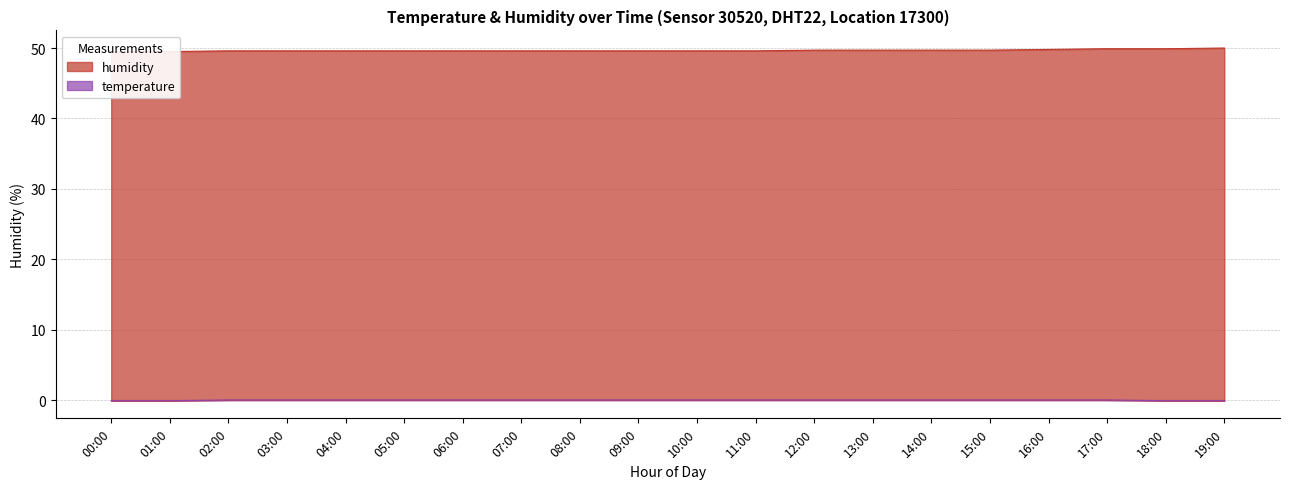

The value at 16:00 is 0.0. True or false?

True